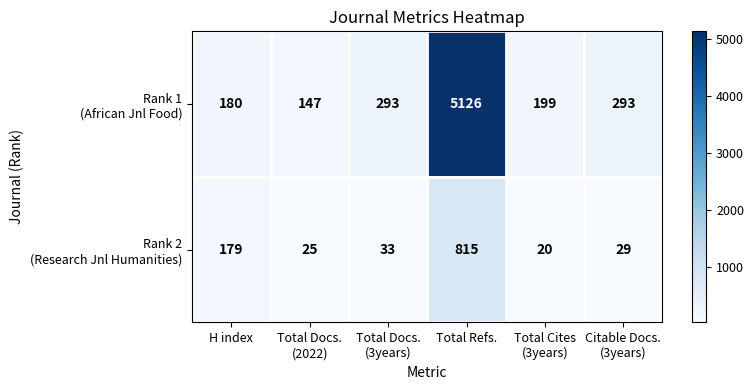

At which category is the sum across all series the highest?

Total Refs.